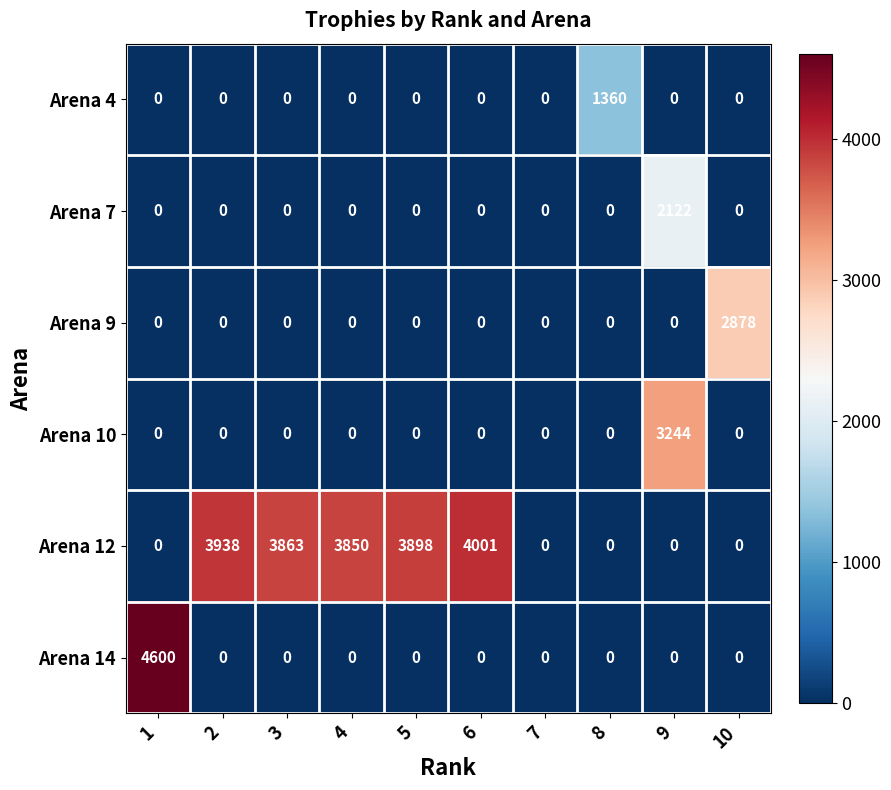

Which series changed the most between 6 and 10?

Arena 12